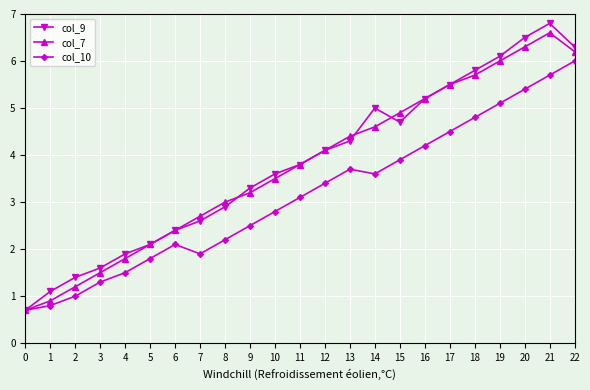

Where is the first local maximum for col_7?

21